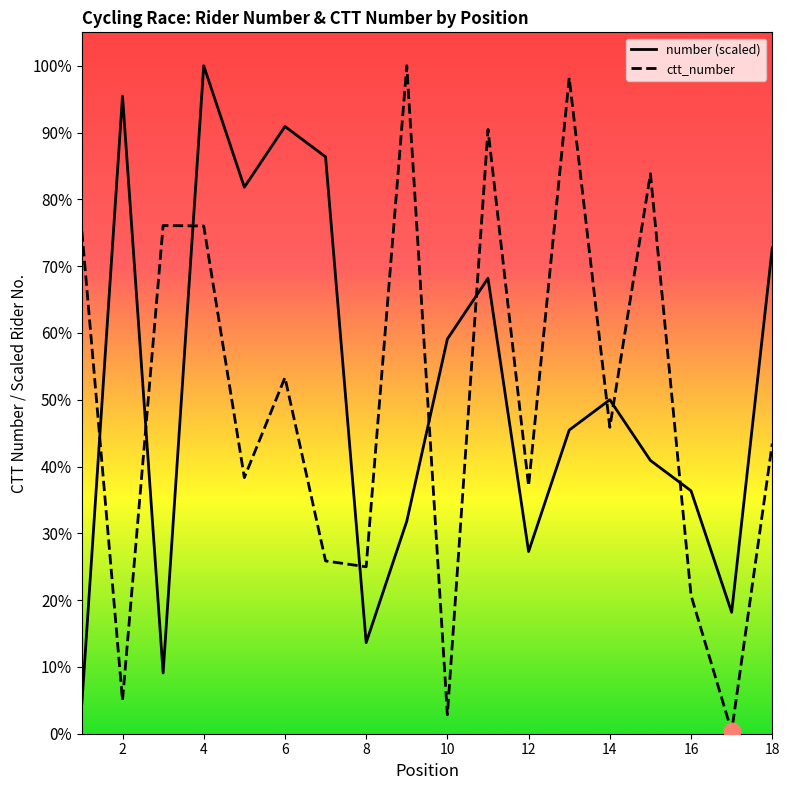

Count the number of categories in the chart.

18